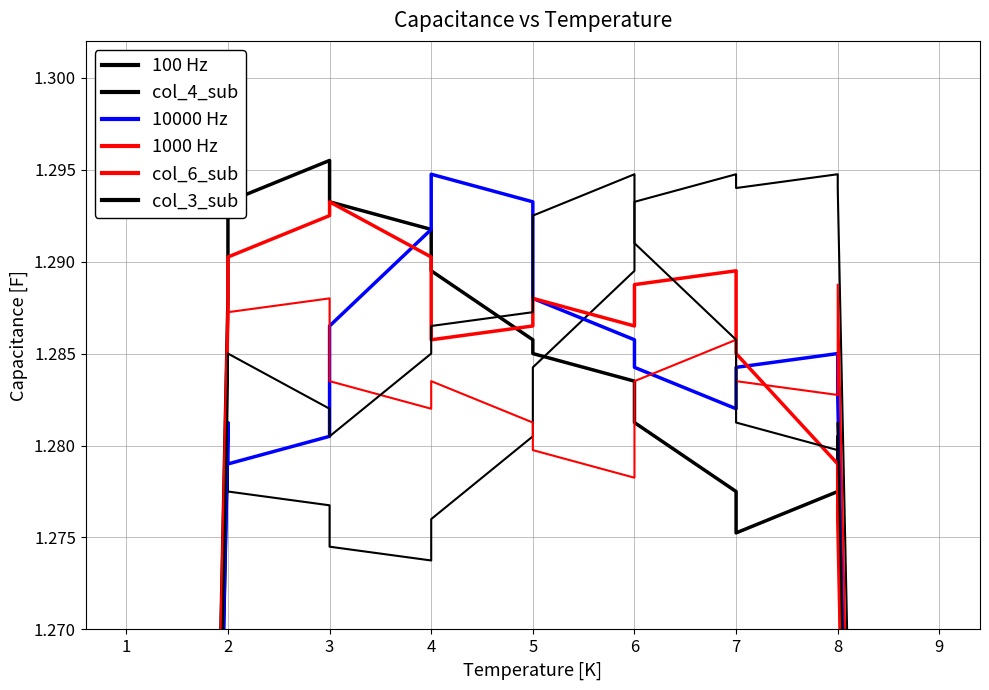

What is the smallest value displayed?

0.8